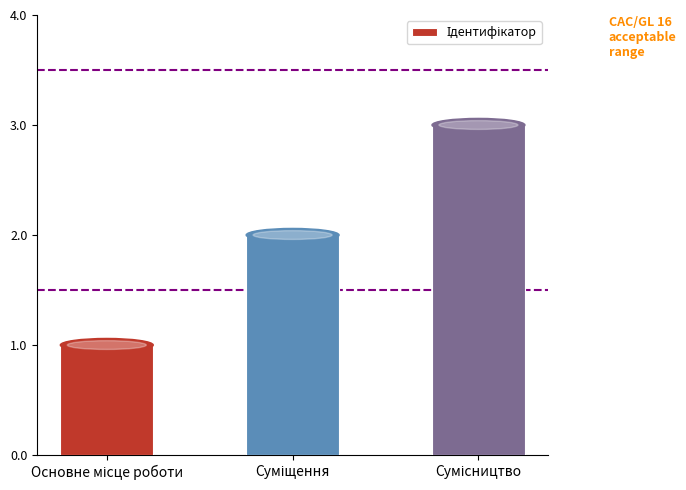

Reading right to left, what are all the values shown in this chart?

3	2	1